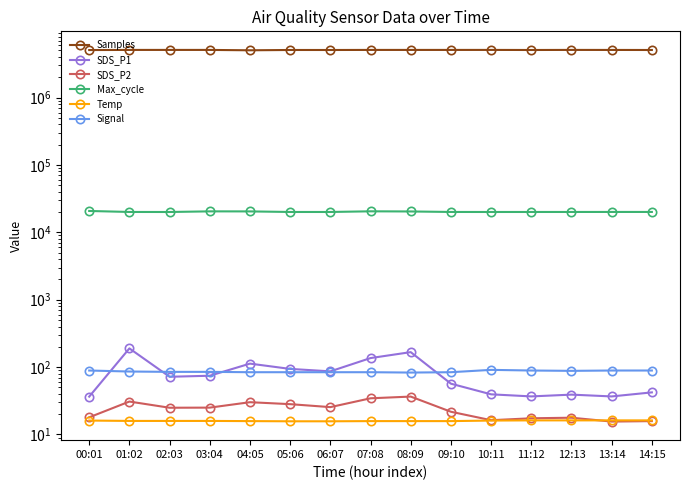

Is it true that Max_cycle equals 20032.0 at 02:03?

True